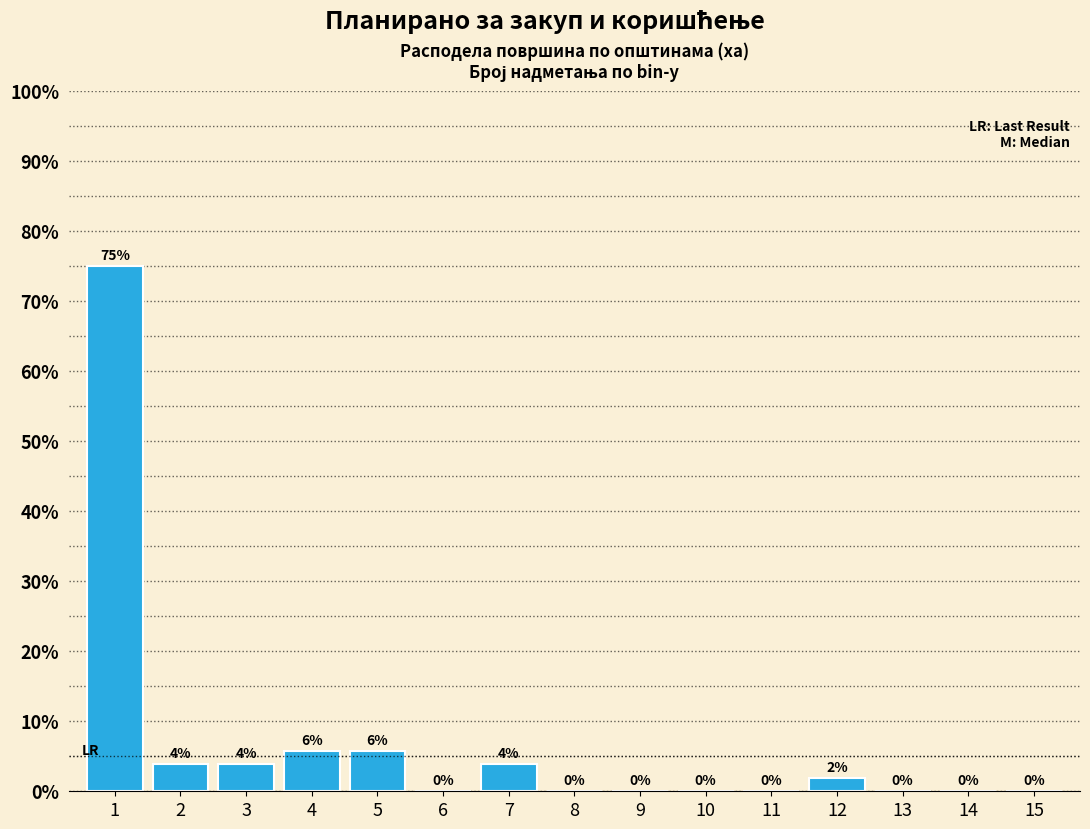

True or false: the data shows 0.0 at 8.

True